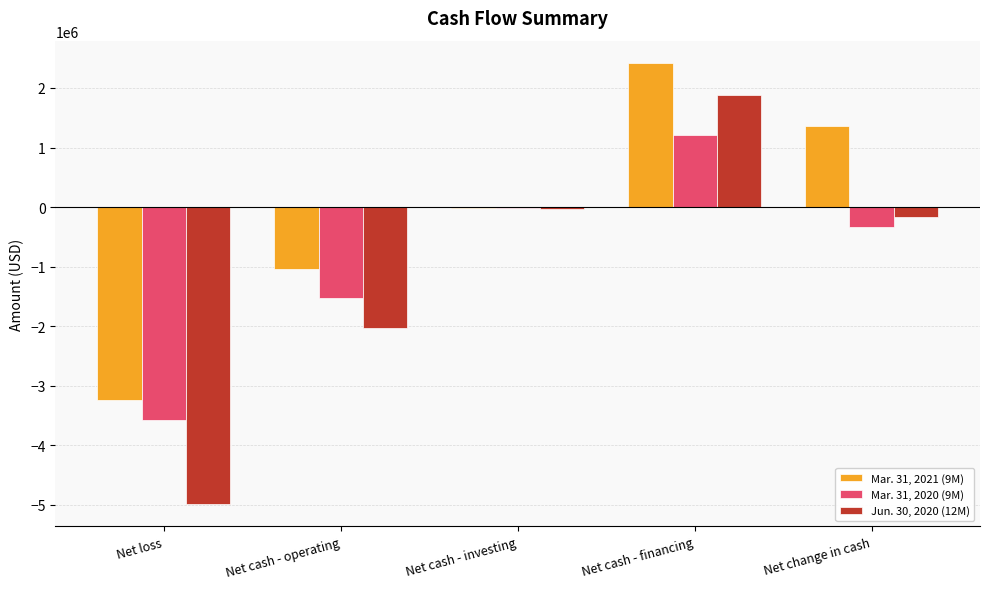

At which category is the sum across all series the highest?

Net cash - financing